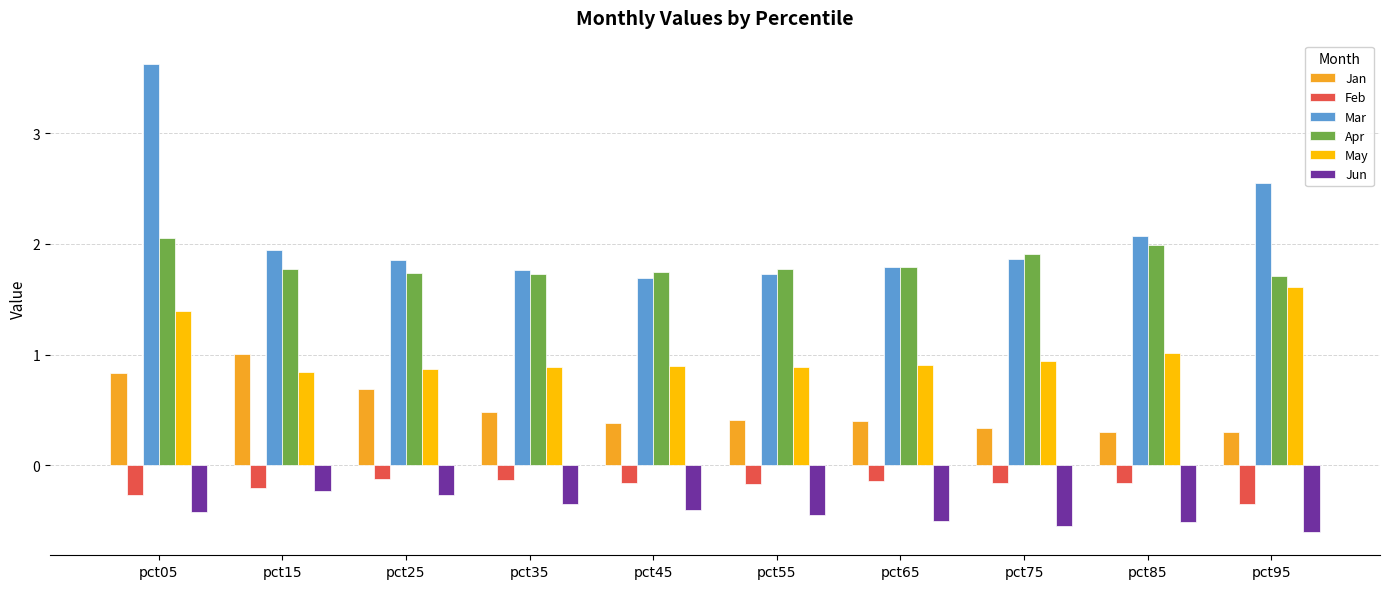

What is the value of the Jan bar at the 5th from the left?

0.4